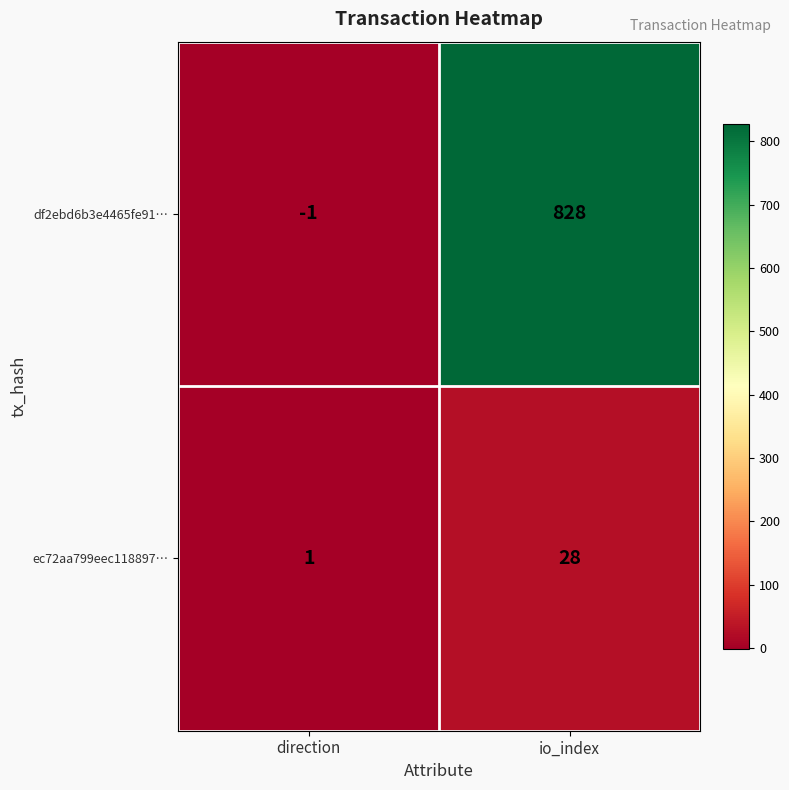

Between direction and io_index, which series saw the biggest shift?

df2ebd6b3e4465fe91…